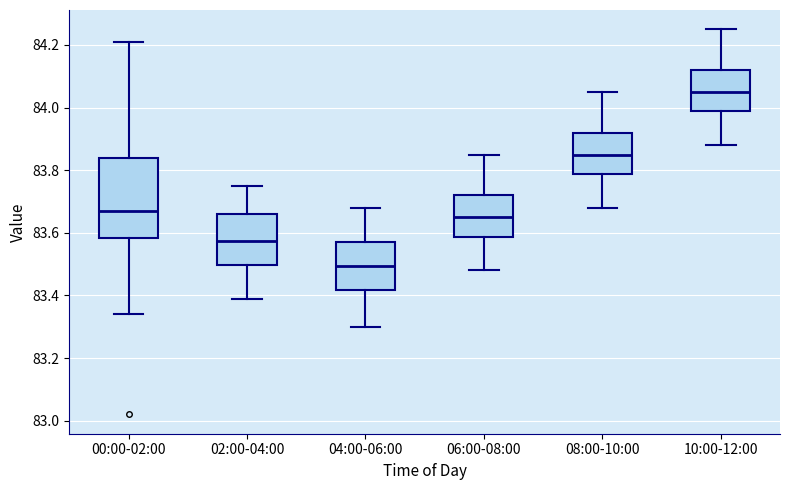

Which box has the lowest median line?

04:00-06:00